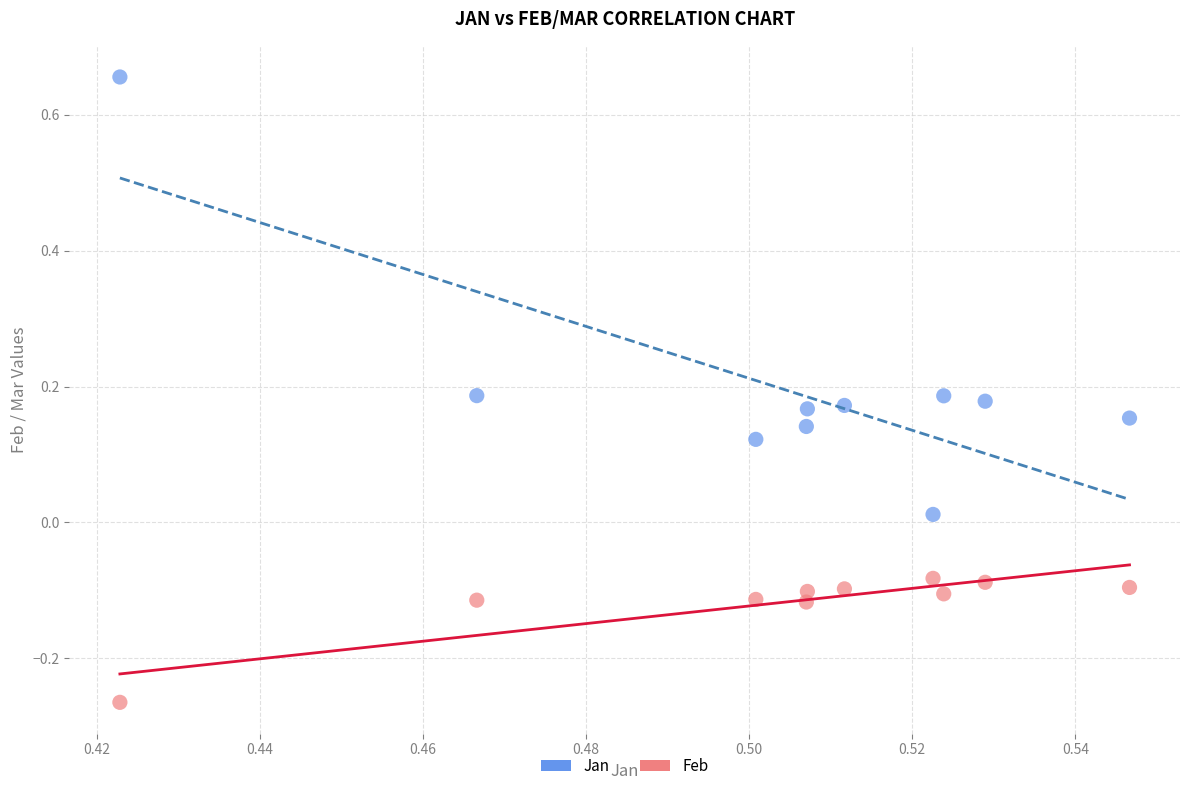

Which series has the widest spread of Y values?

Jan